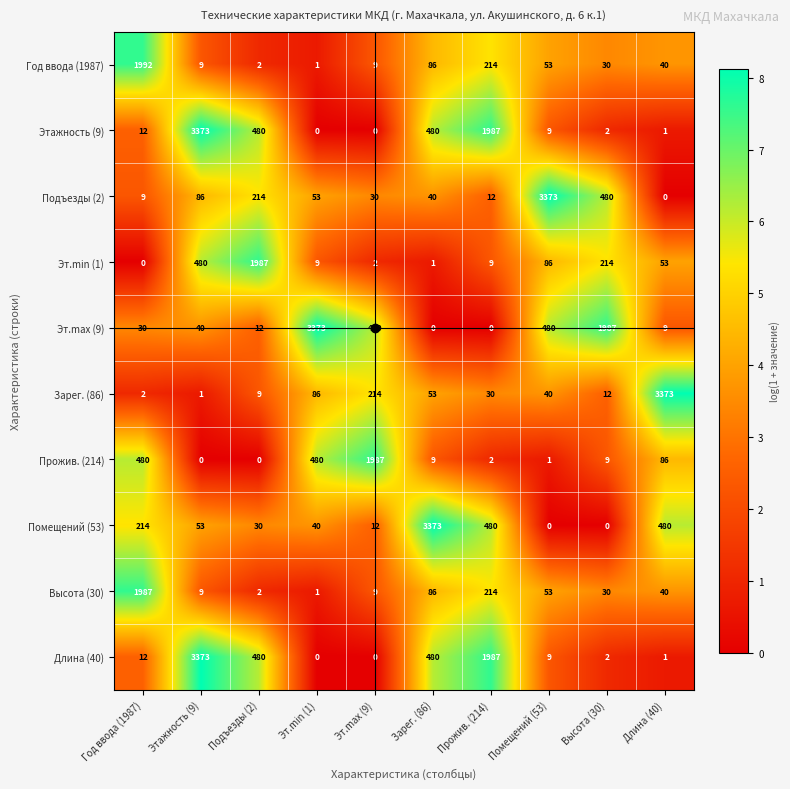

What is the spread (max minus min) of values at Эт.min (1)?

3373